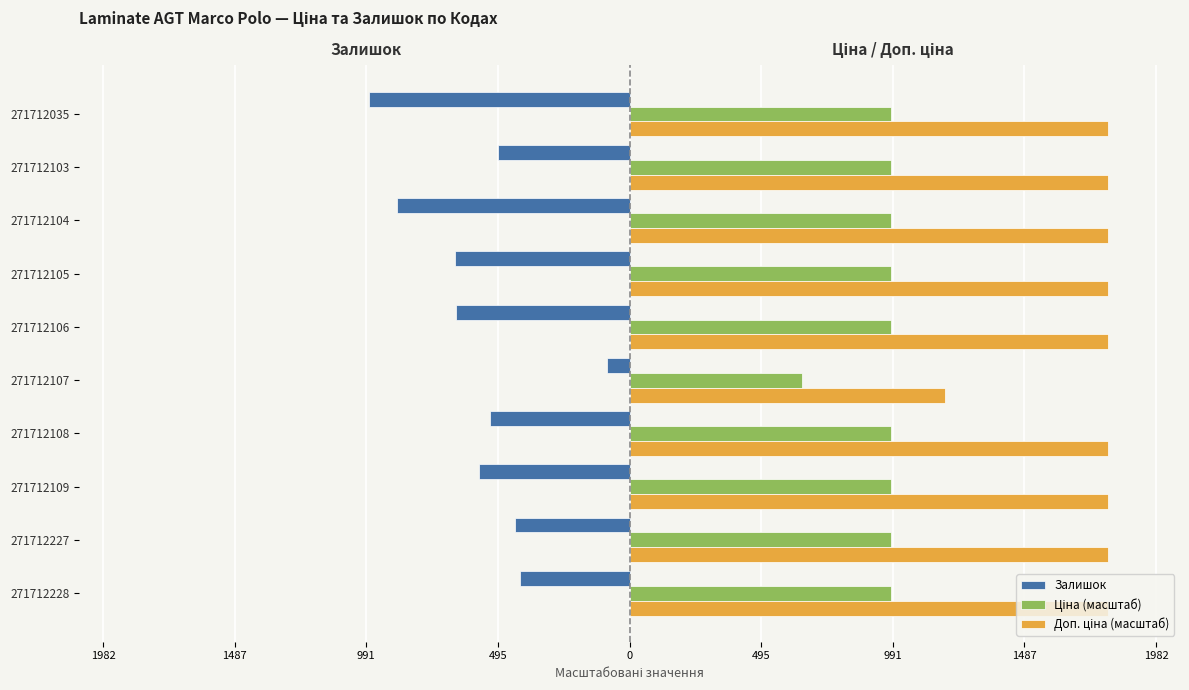

Does the chart contain stacked bars?

No